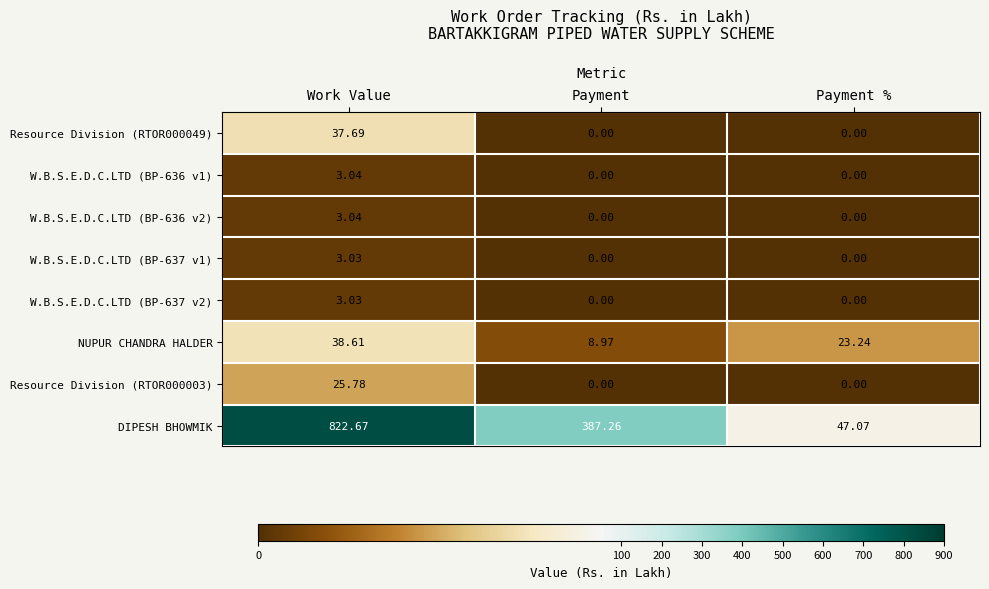

Which series has the largest total across all categories?

DIPESH BHOWMIK